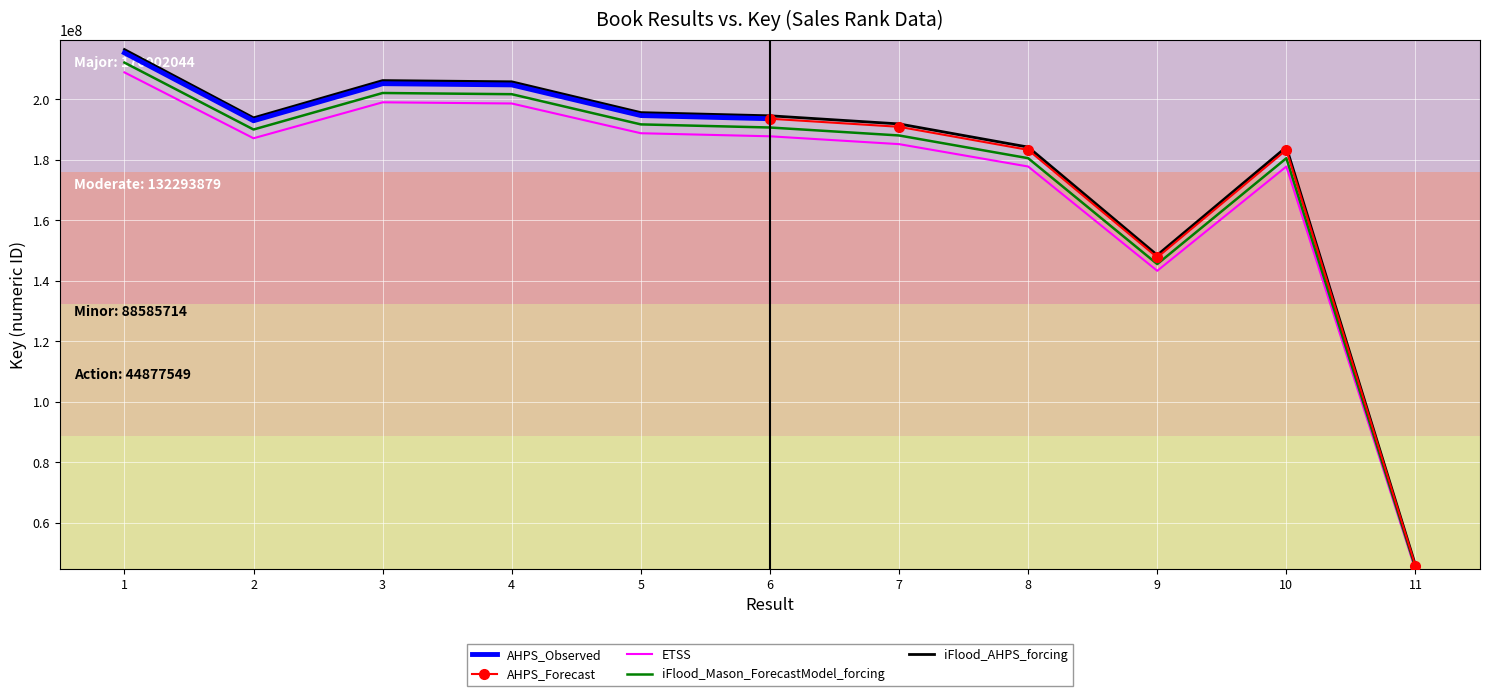

True or false: the data shows 66261175.7 at 11.

False